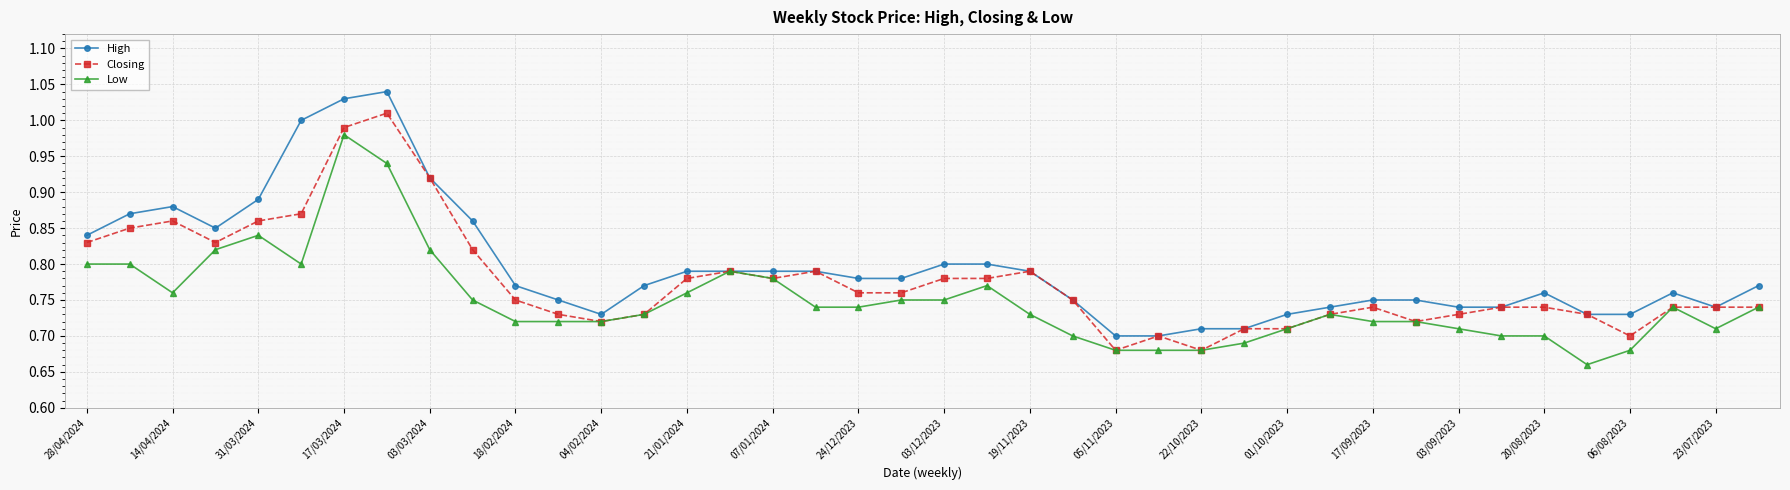

True or false: Closing has more than 2 points higher than both neighbors.

True